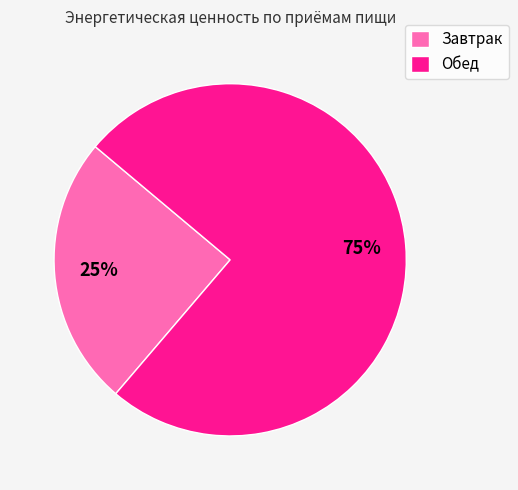

Which category has the biggest portion of the pie?

Обед